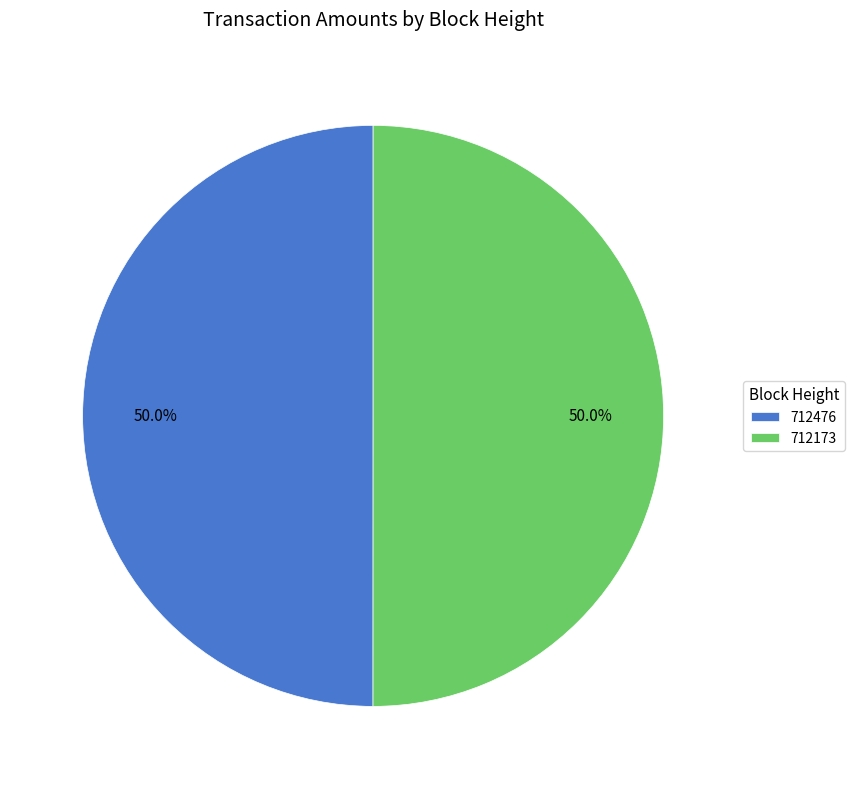

Count the number of slices in the pie.

2